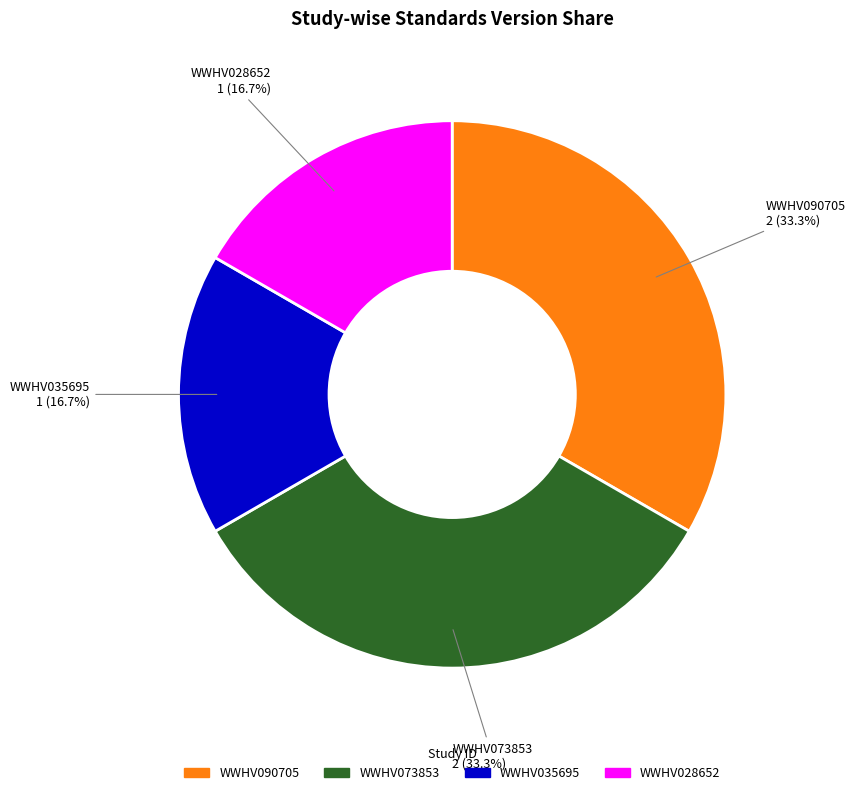

To the nearest percent, what is the difference between the WWHV073853 and WWHV028652 slice percentages?

17%